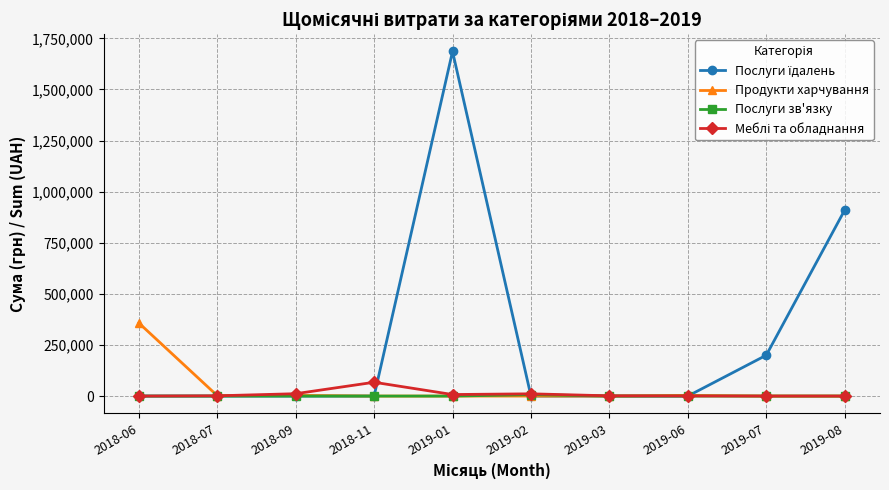

Which series changed the most between 2018-06 and 2018-11?

Продукти харчування